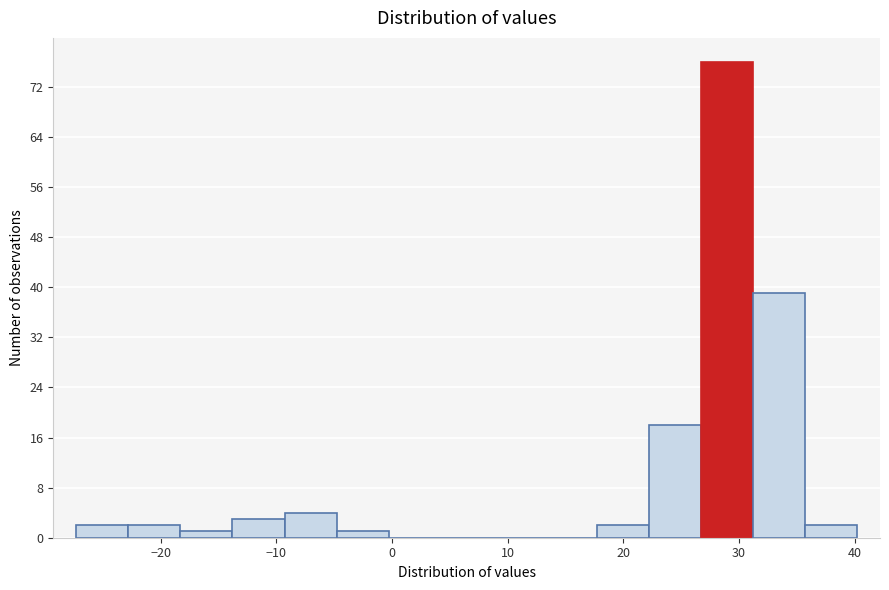

Over which range of the x-axis is the bar tallest?

26.7 to 31.2